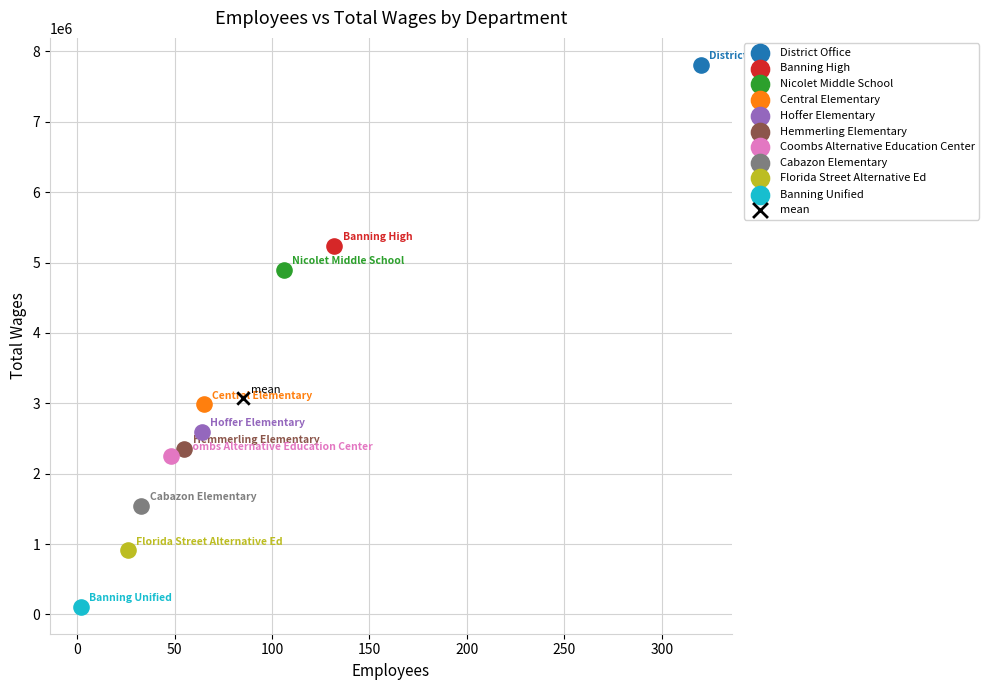

What are all the series names shown in the legend?

District Office, Banning High, Nicolet Middle School, Central Elementary, Hoffer Elementary, Hemmerling Elementary, Coombs Alternative Education Center, Cabazon Elementary, Florida Street Alternative Ed, Banning Unified, mean